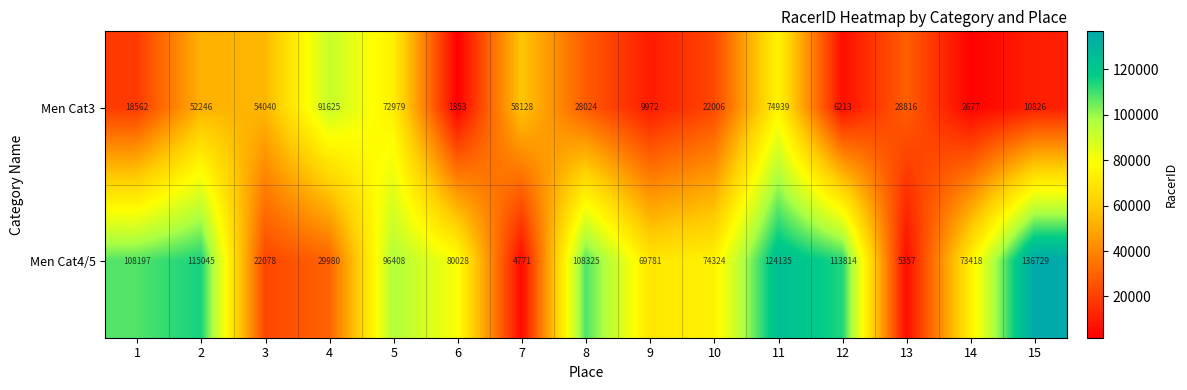

Which series has the largest total across all categories?

Men Cat4/5